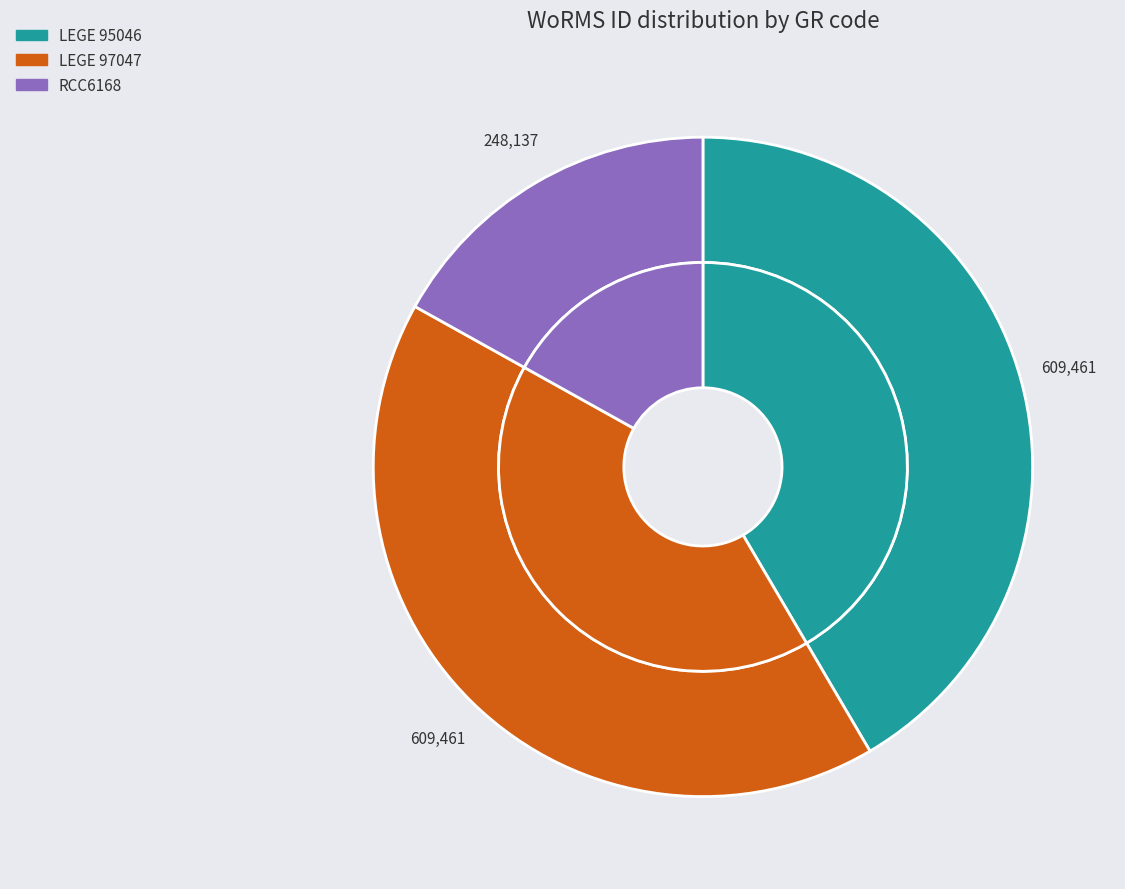

Which slice is the smallest?

RCC6168